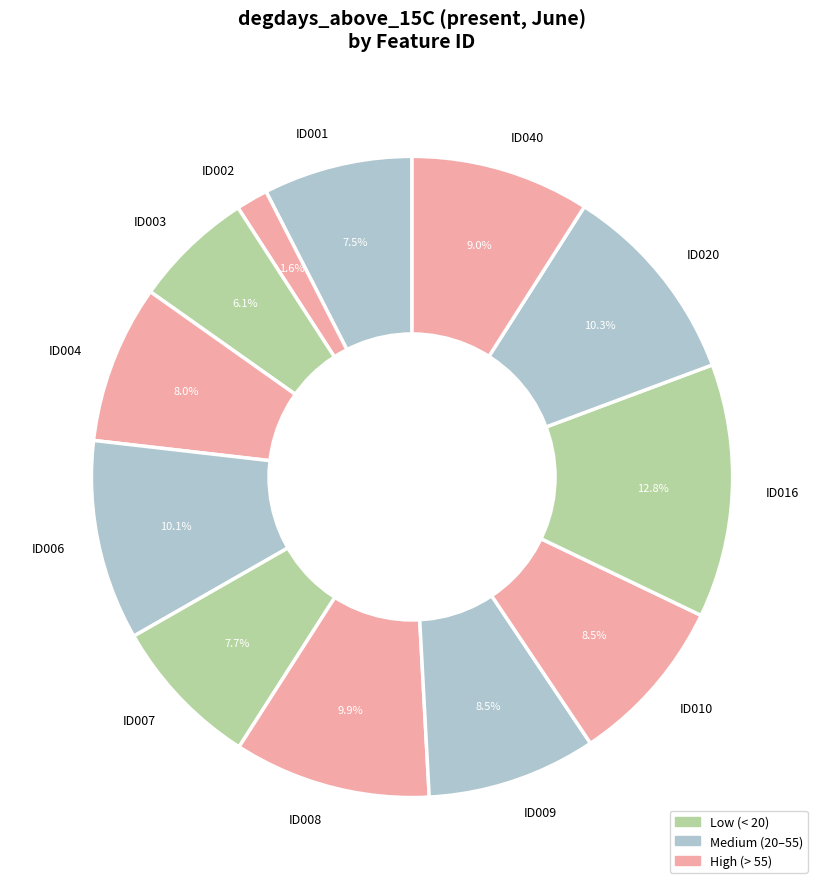

How much of the chart is everything except ID009?

91.5%